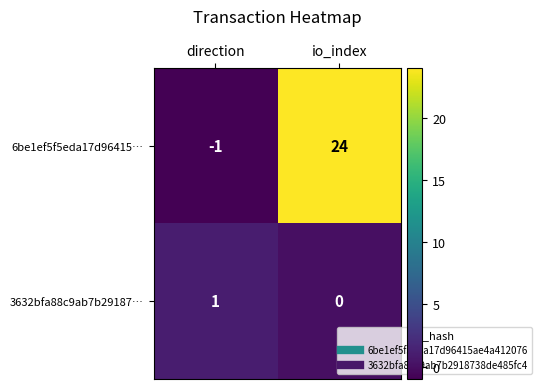

What is the sum of the 6be1ef5f5eda17d96415… values at io_index and direction?

23